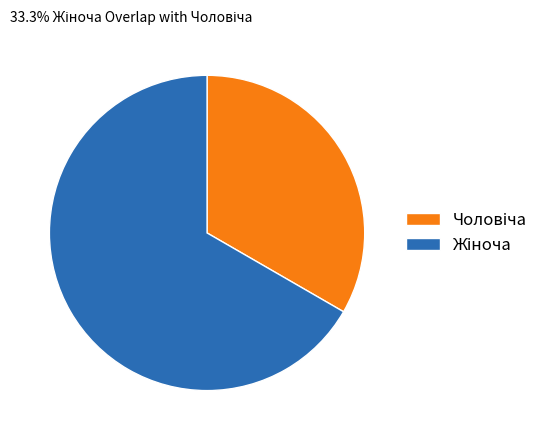

Is there any slice that represents more than half of the pie?

Yes